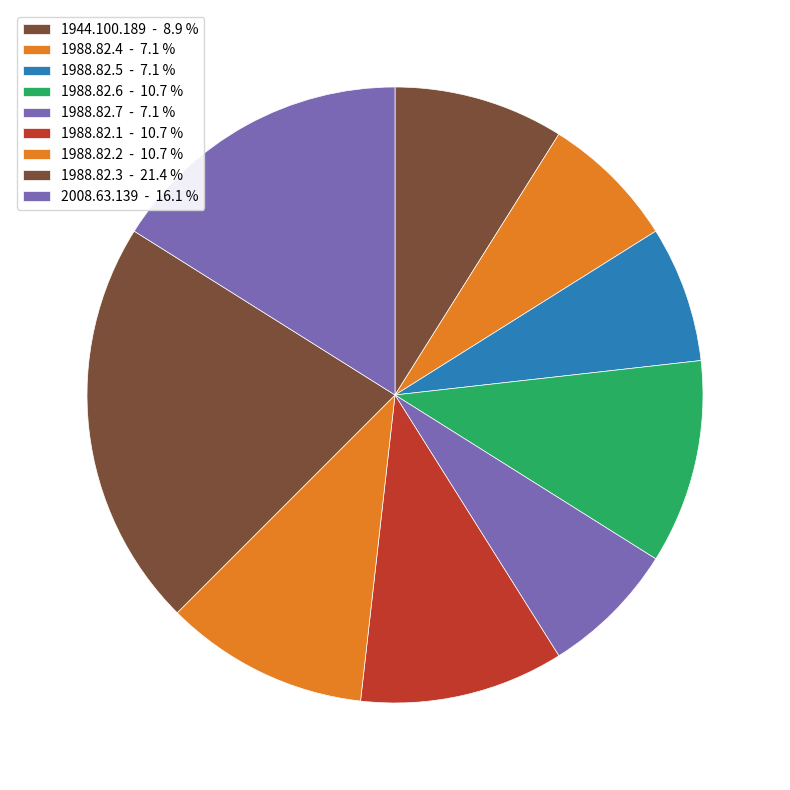

How many segments does this pie chart have?

9